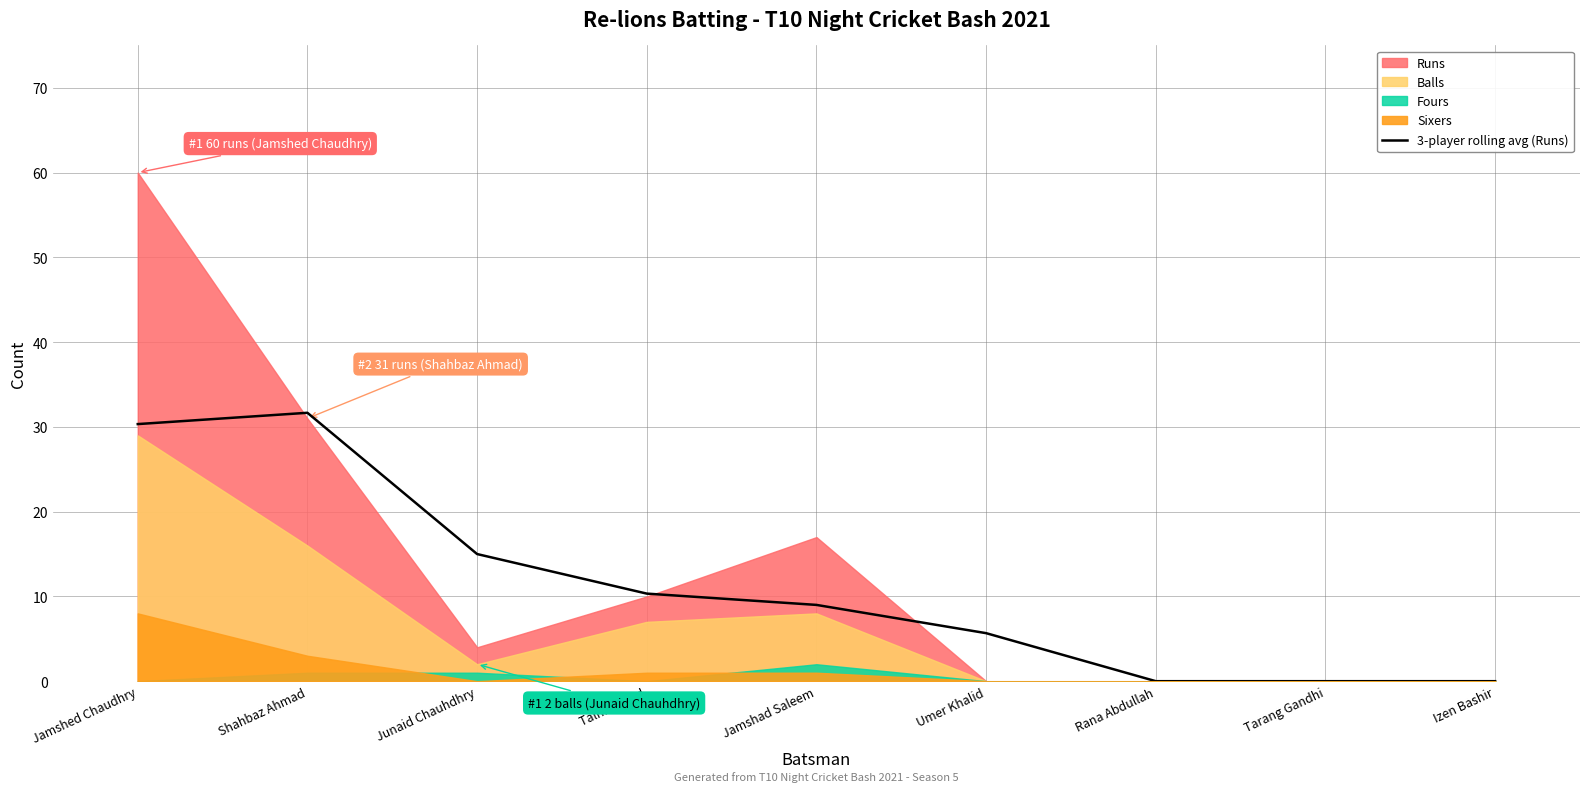

Where does the data first go above 9?

Jamshed Chaudhry